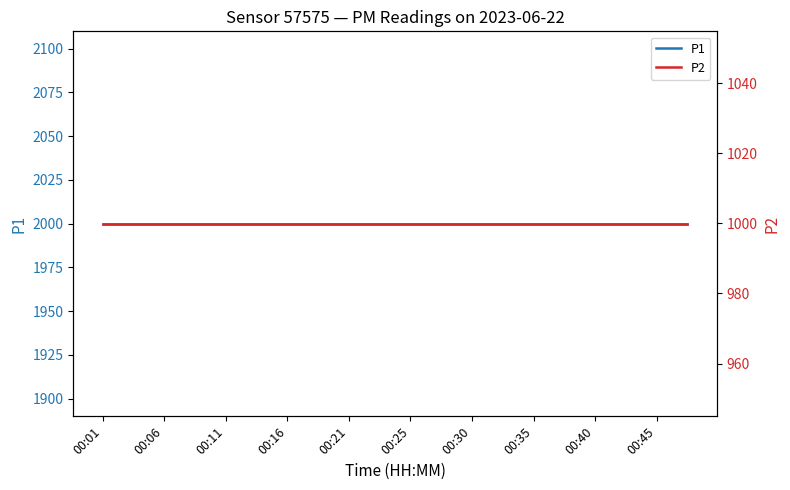

Count the number of categories in the chart.

20